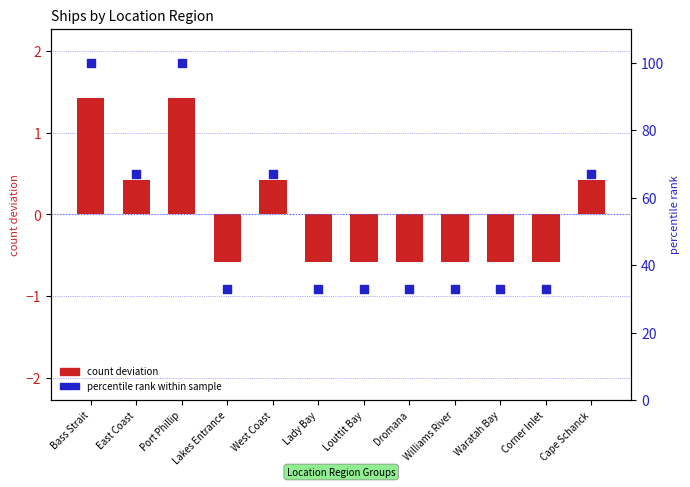

Which series has the largest Y range (max minus min)?

percentile rank within sample